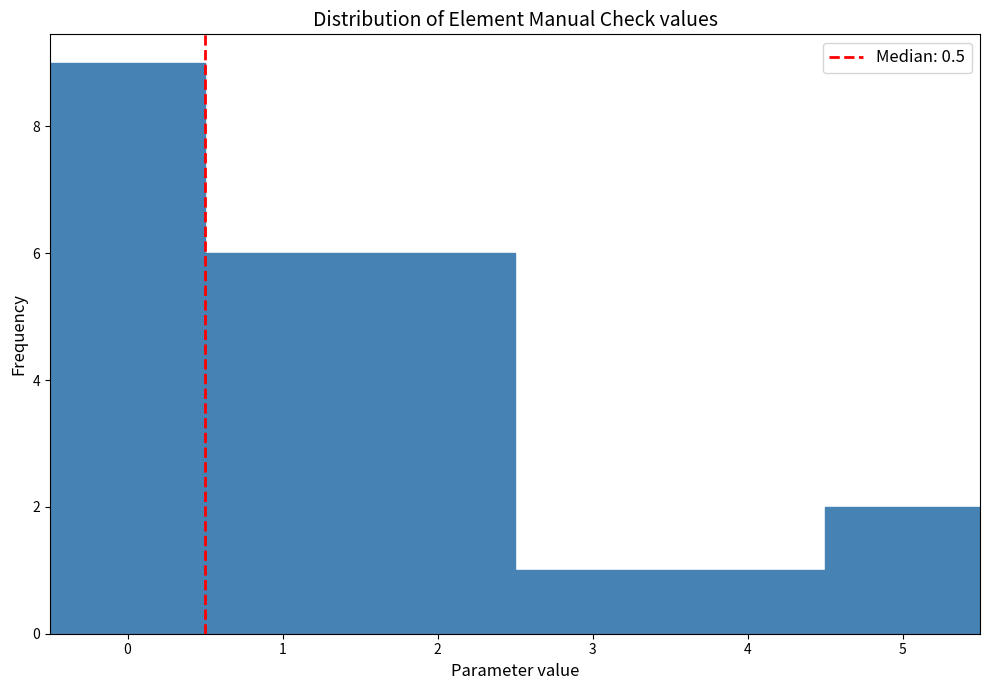

What is the height of the bar covering -0.5 to 0.5 on the x-axis? The values are not printed on the chart, so give them approximately, as read against the axis.

9